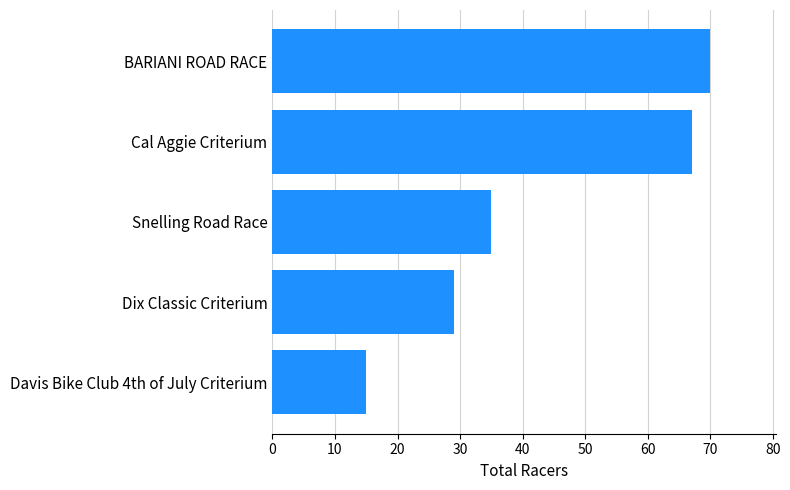

What is the smallest value displayed?

15